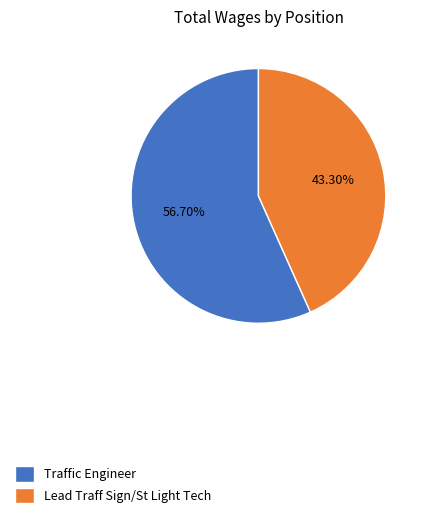

How many slices are in this pie chart?

2